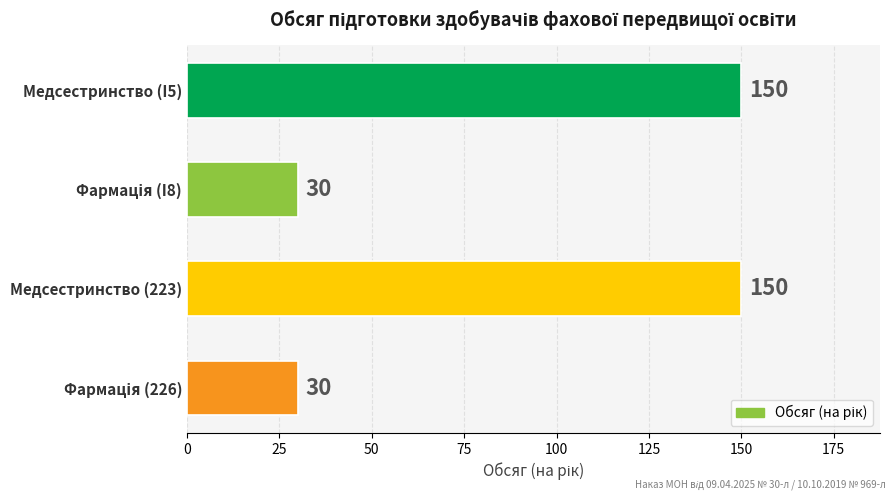

The chart shows a value of 34 at Медсестринство (I5). True or false?

False